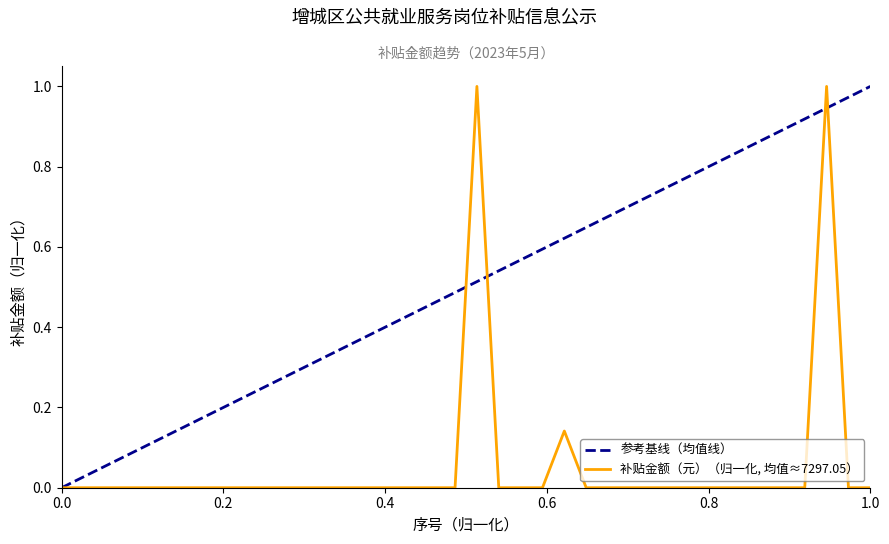

Is it true that the value at 8 is 0.5?

False